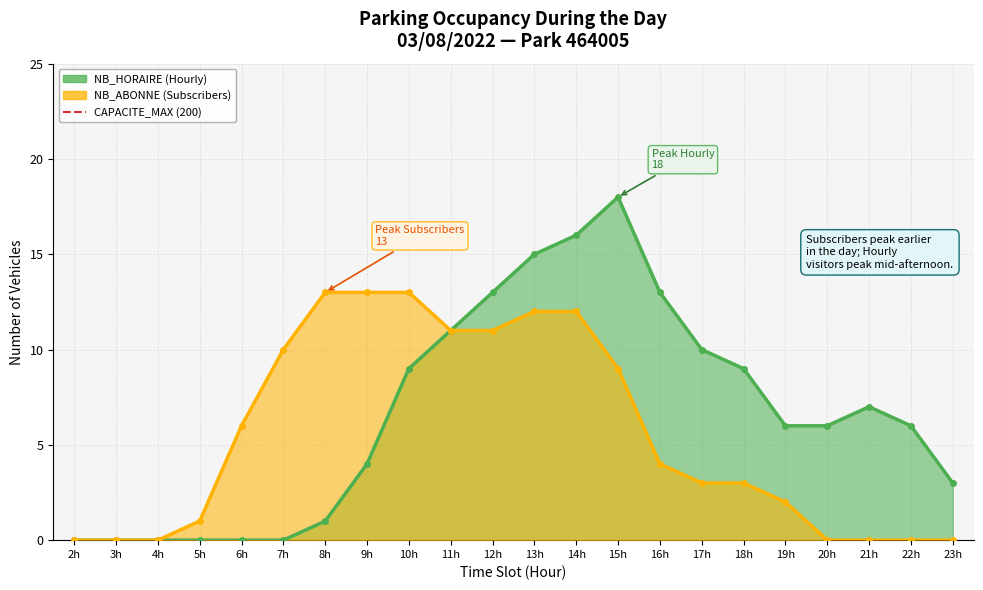

How many data points in NB_ABONNE are above 4?

10